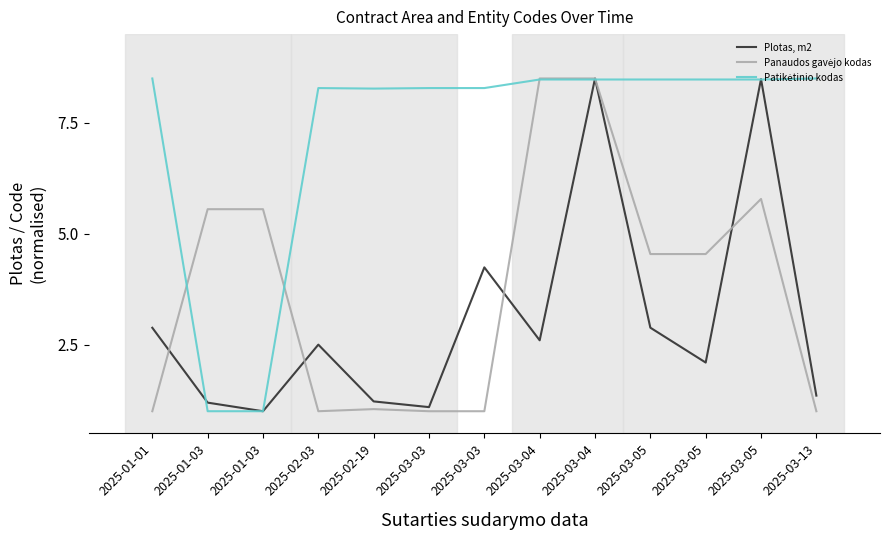

The value of Patikėtinio kodas at 2025-03-03 is 2.2. True or false?

False